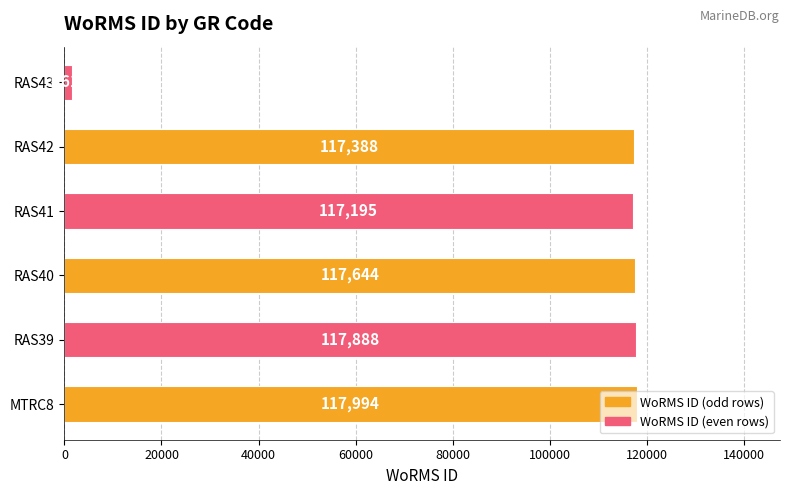

Does the chart contain stacked bars?

No